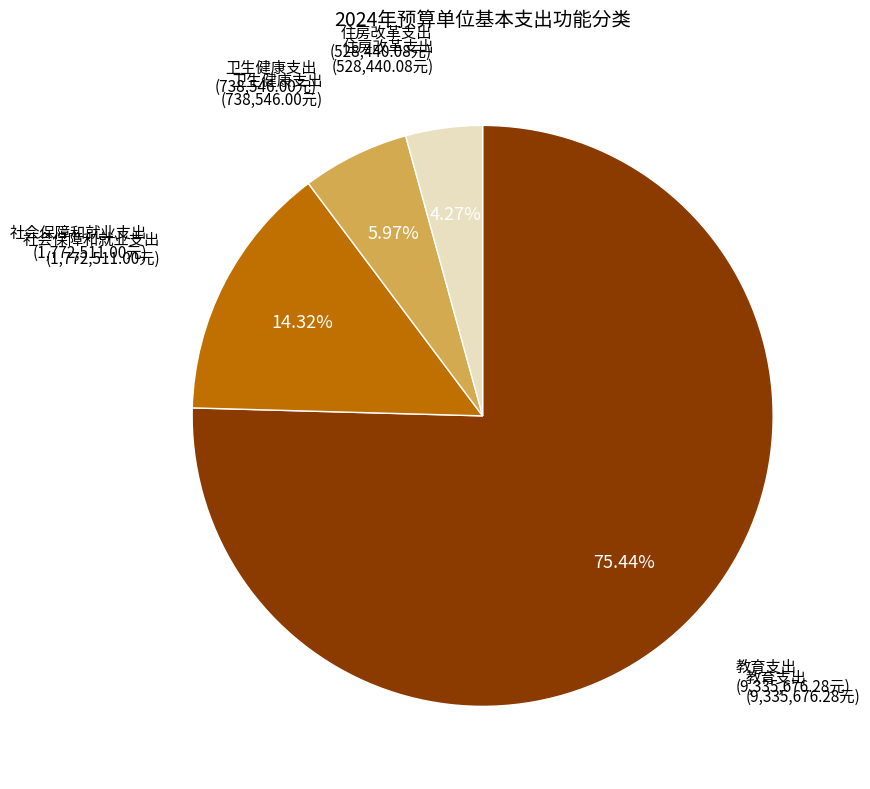

Does any single category account for the majority?

Yes